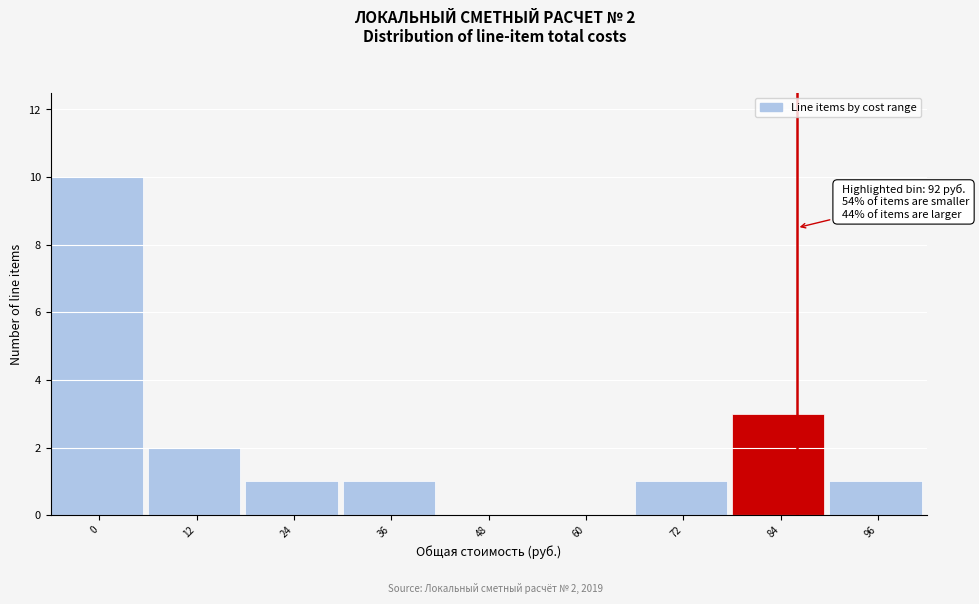

Reading left to right, list all the values displayed in this chart.

0=10	12=2	24=1	36=1	48=0	60=0	72=1	84=3	96=1